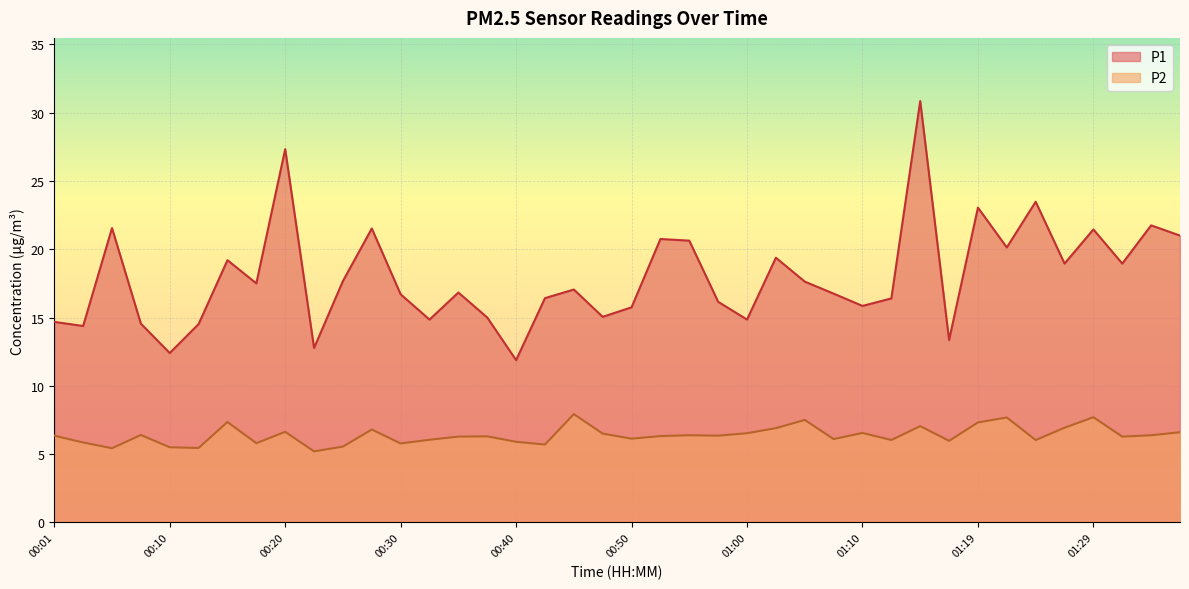

What is the spread (max minus min) of values at 00:33?

8.8